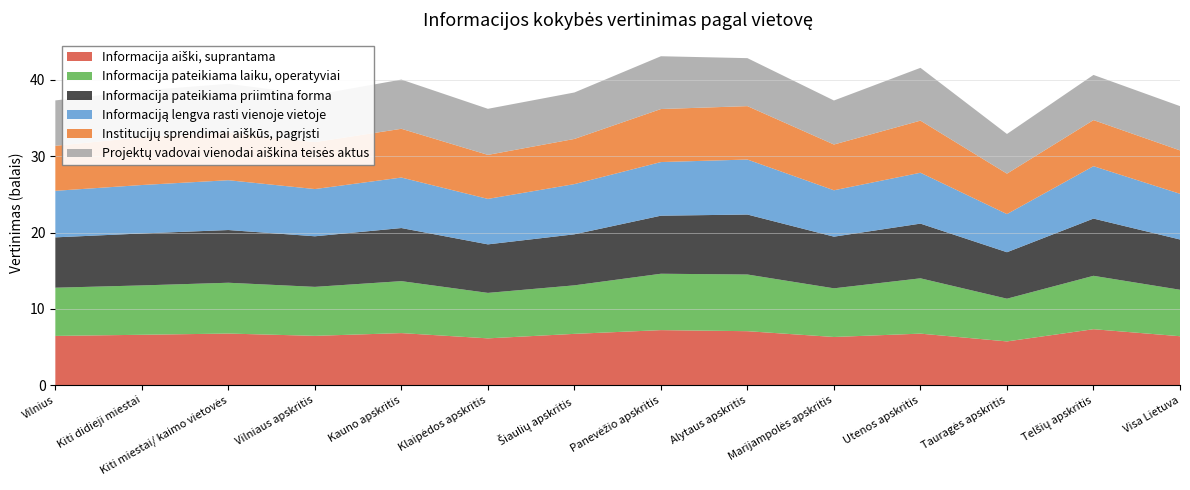

Reading right to left, what are all the values shown in this chart?

Informacija aiški, suprantama: Visa Lietuva=6.4	Telšių apskritis=7.3	Tauragės apskritis=5.7	Utenos apskritis=6.8	Marijampolės apskritis=6.3	Alytaus apskritis=7.1	Panevėžio apskritis=7.2	Šiaulių apskritis=6.7	Klaipėdos apskritis=6.1	Kauno apskritis=6.8	Vilniaus apskritis=6.5	Kiti miestai/ kaimo vietovės=6.8	Kiti didieji miestai=6.6	Vilnius=6.5
Informacija pateikiama laiku, operatyviai: Visa Lietuva=6.1	Telšių apskritis=7.0	Tauragės apskritis=5.6	Utenos apskritis=7.2	Marijampolės apskritis=6.4	Alytaus apskritis=7.4	Panevėžio apskritis=7.4	Šiaulių apskritis=6.4	Klaipėdos apskritis=6.0	Kauno apskritis=6.8	Vilniaus apskritis=6.4	Kiti miestai/ kaimo vietovės=6.7	Kiti didieji miestai=6.5	Vilnius=6.3
Informacija pateikiama priimtina forma: Visa Lietuva=6.6	Telšių apskritis=7.5	Tauragės apskritis=6.1	Utenos apskritis=7.2	Marijampolės apskritis=6.8	Alytaus apskritis=7.9	Panevėžio apskritis=7.6	Šiaulių apskritis=6.7	Klaipėdos apskritis=6.4	Kauno apskritis=7.0	Vilniaus apskritis=6.6	Kiti miestai/ kaimo vietovės=6.9	Kiti didieji miestai=6.8	Vilnius=6.6
Informaciją lengva rasti vienoje vietoje: Visa Lietuva=6.0	Telšių apskritis=6.9	Tauragės apskritis=5.0	Utenos apskritis=6.7	Marijampolės apskritis=6.1	Alytaus apskritis=7.2	Panevėžio apskritis=7.0	Šiaulių apskritis=6.6	Klaipėdos apskritis=6.0	Kauno apskritis=6.6	Vilniaus apskritis=6.2	Kiti miestai/ kaimo vietovės=6.5	Kiti didieji miestai=6.3	Vilnius=6.1
Institucijų sprendimai aiškūs, pagrįsti: Visa Lietuva=5.7	Telšių apskritis=6.0	Tauragės apskritis=5.3	Utenos apskritis=6.8	Marijampolės apskritis=6.0	Alytaus apskritis=7.0	Panevėžio apskritis=7.0	Šiaulių apskritis=5.9	Klaipėdos apskritis=5.8	Kauno apskritis=6.4	Vilniaus apskritis=6.2	Kiti miestai/ kaimo vietovės=6.2	Kiti didieji miestai=6.2	Vilnius=5.9
Projektų vadovai vienodai aiškina teisės aktus: Visa Lietuva=5.8	Telšių apskritis=5.9	Tauragės apskritis=5.2	Utenos apskritis=6.9	Marijampolės apskritis=5.8	Alytaus apskritis=6.3	Panevėžio apskritis=6.9	Šiaulių apskritis=6.1	Klaipėdos apskritis=6.0	Kauno apskritis=6.5	Vilniaus apskritis=6.2	Kiti miestai/ kaimo vietovės=6.4	Kiti didieji miestai=6.1	Vilnius=6.0